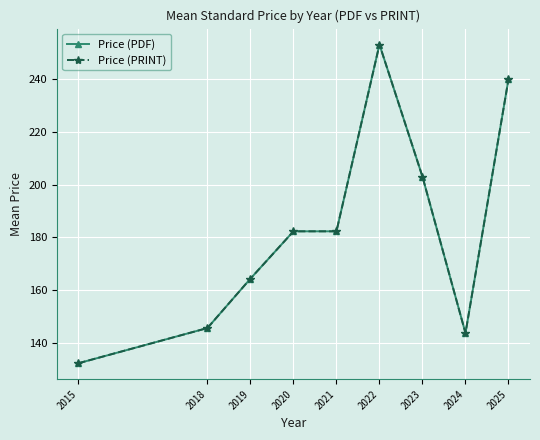

Is this an area chart (filled region under the line)?

No